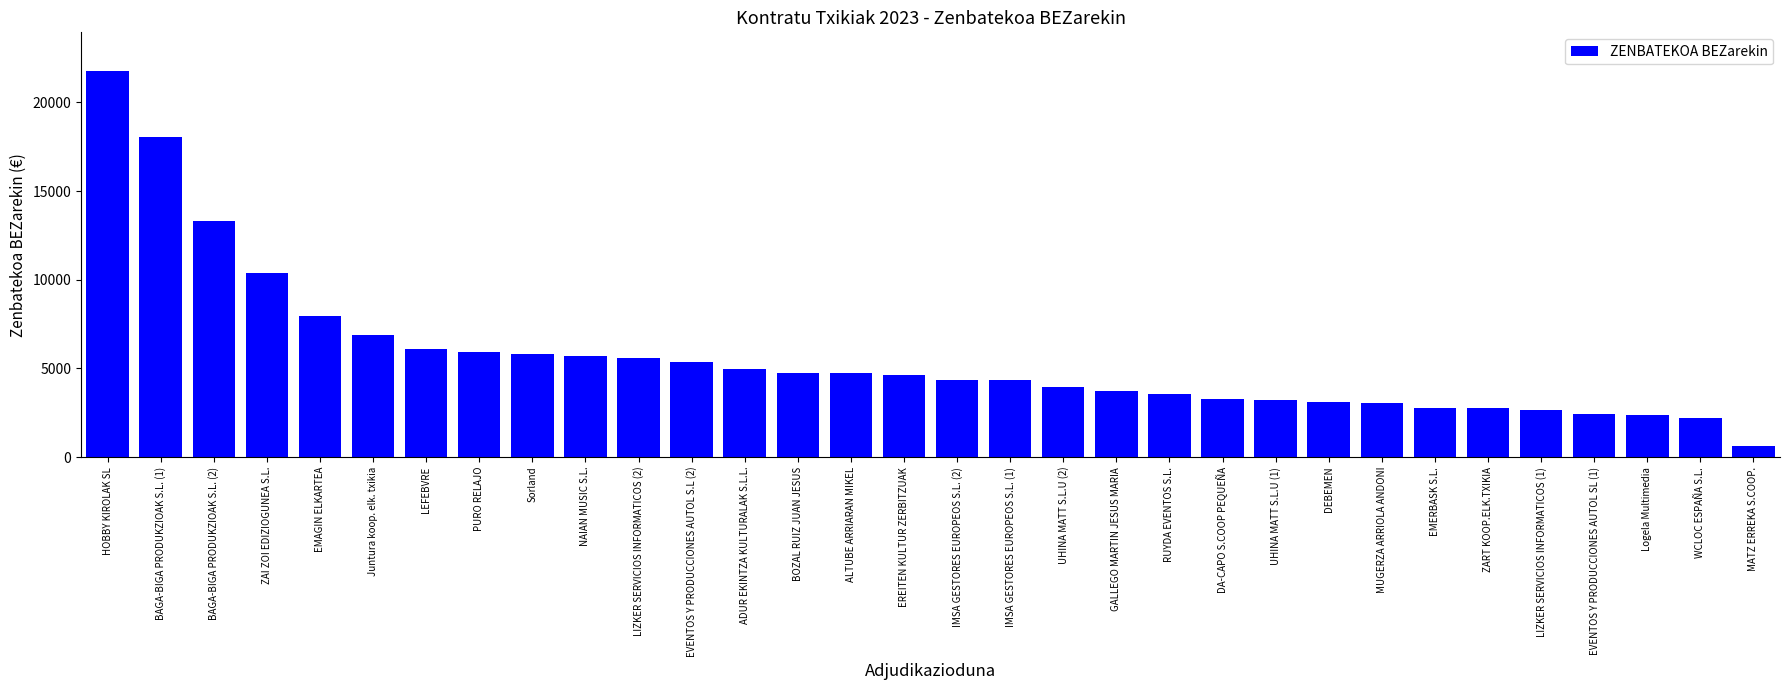

The chart shows a value of 3932.5 at UHINA MATT S.L.U (2). True or false?

True